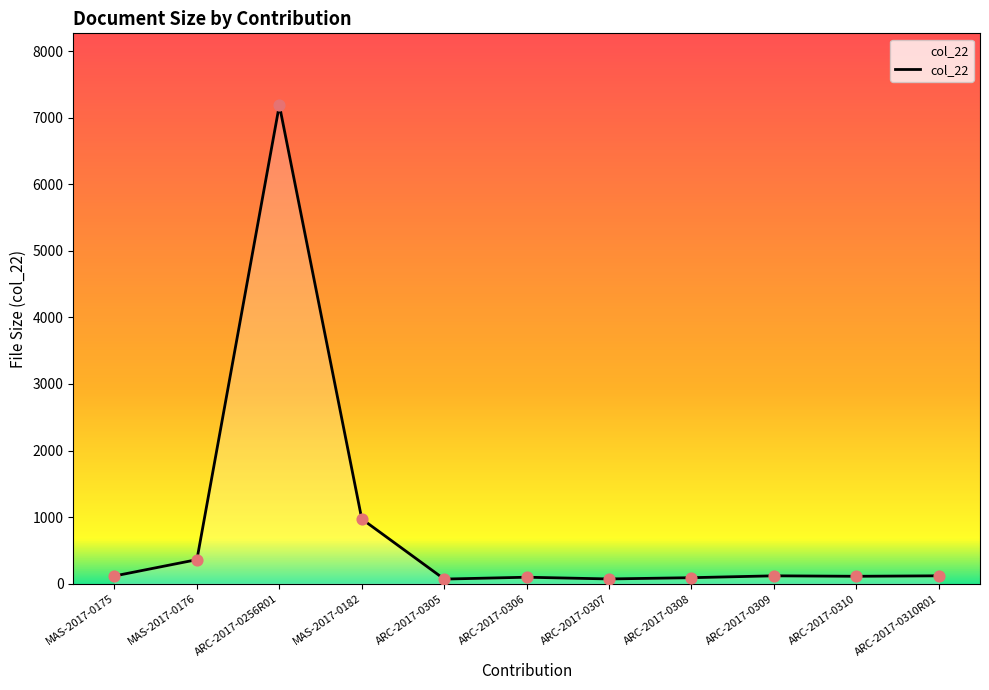

What is the change in value from MAS-2017-0182 to ARC-2017-0310?

-861